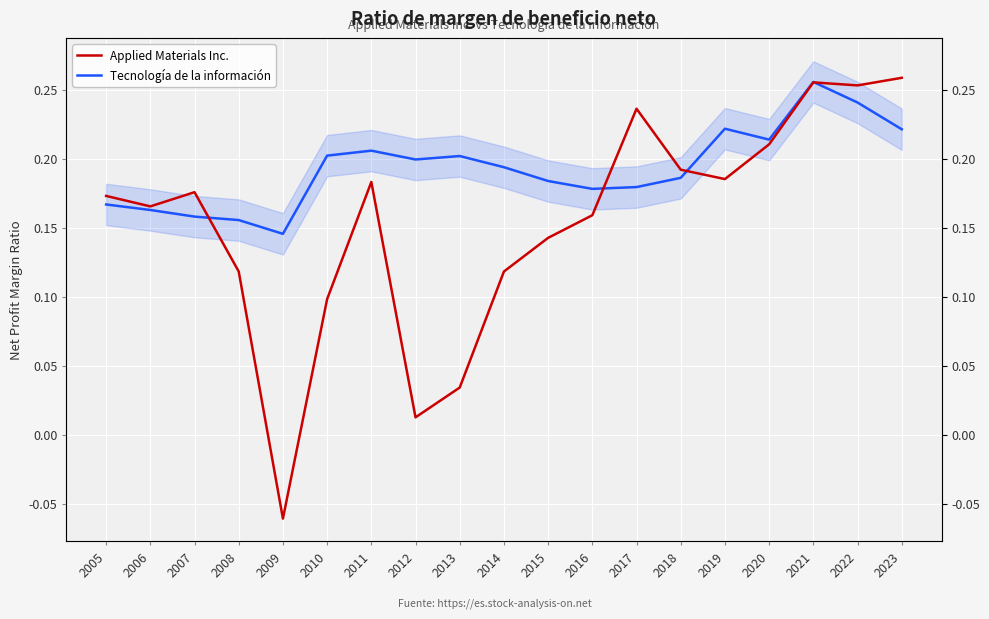

What is the value of the Tecnología de la información point at the 2nd from the left?

0.2